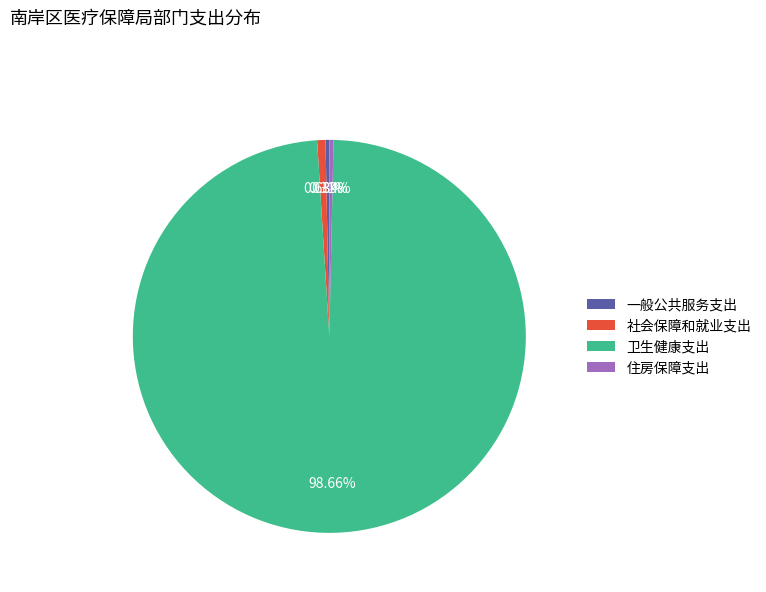

Is it true that 卫生健康支出 is 99% of the pie?

True